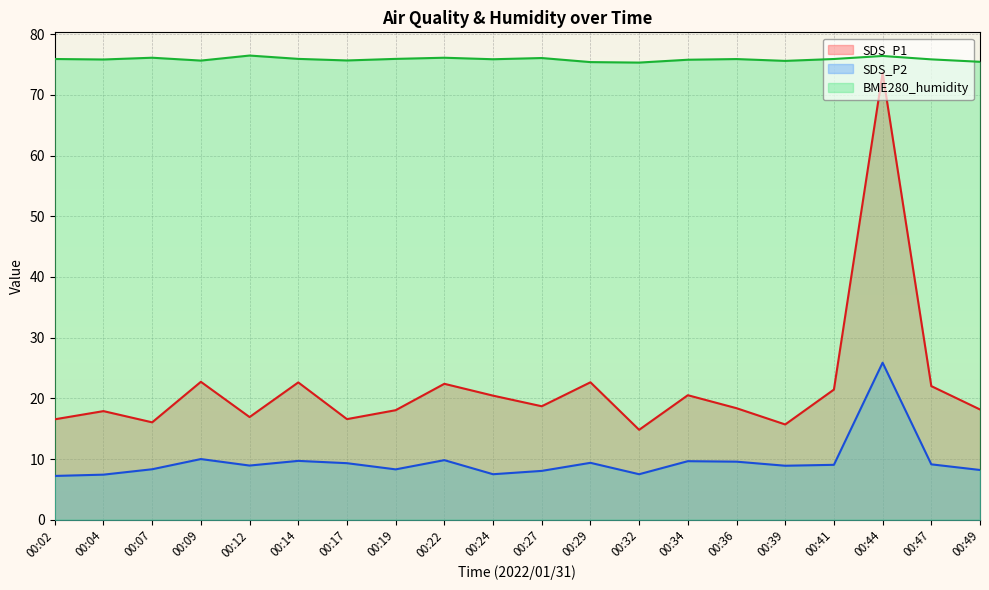

The value of BME280_humidity at 00:44 is 101.8. True or false?

False